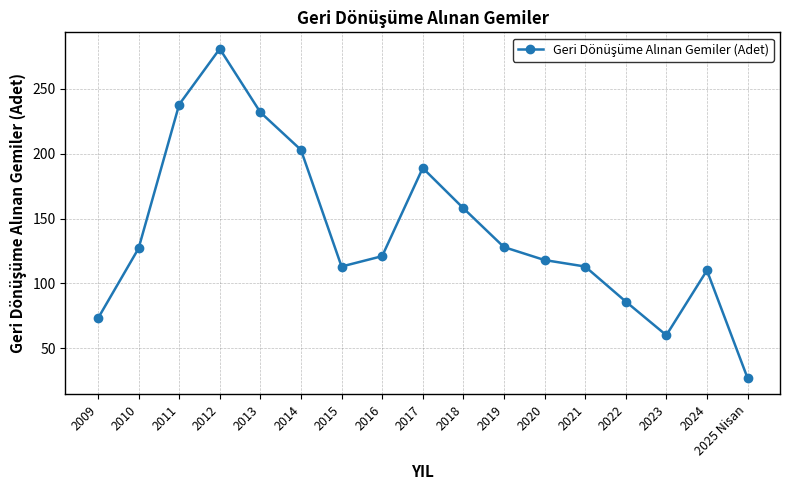

Is it true that the value at 2022 is 86?

True